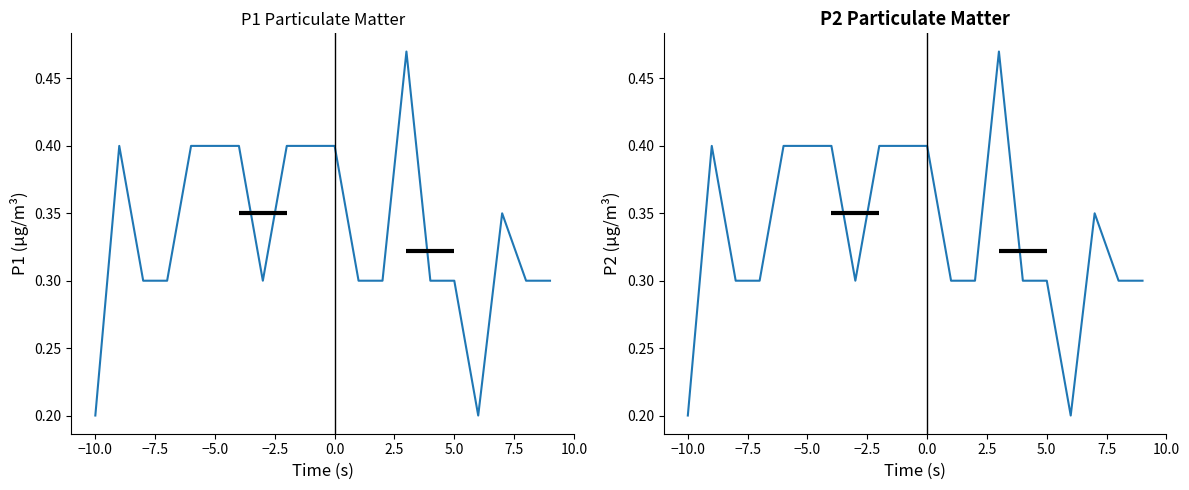

True or false: P1 and P2 intersect in this chart.

False